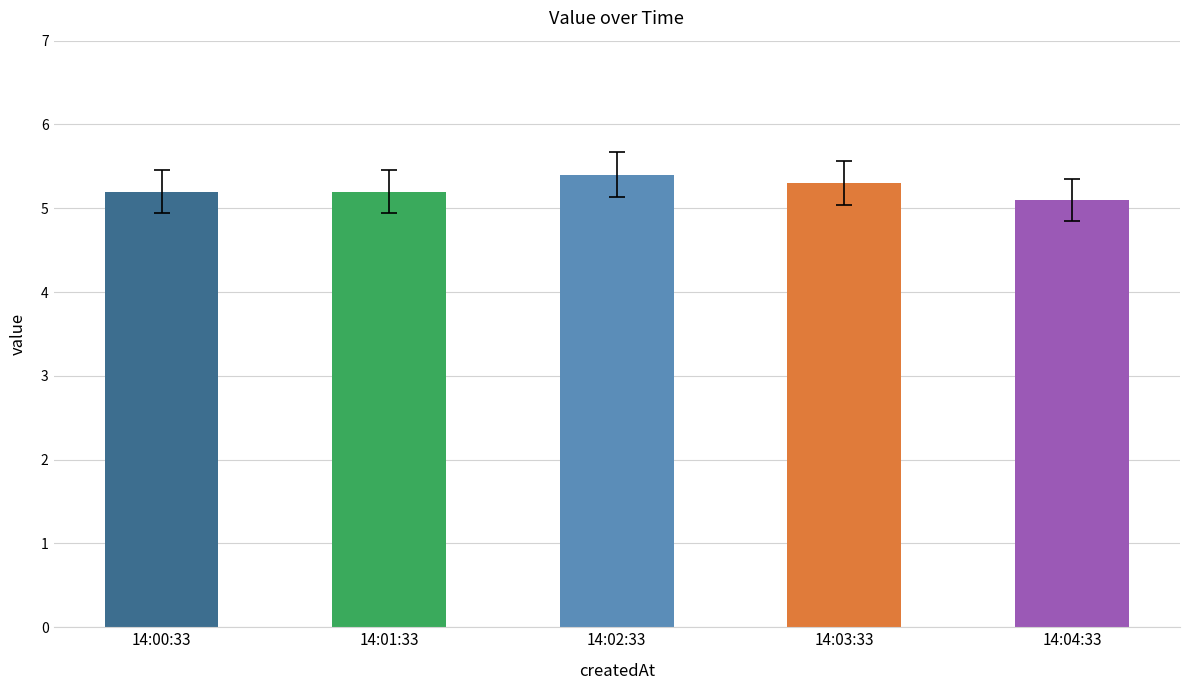

The chart shows a value of 5.2 at 14:00:33. True or false?

True